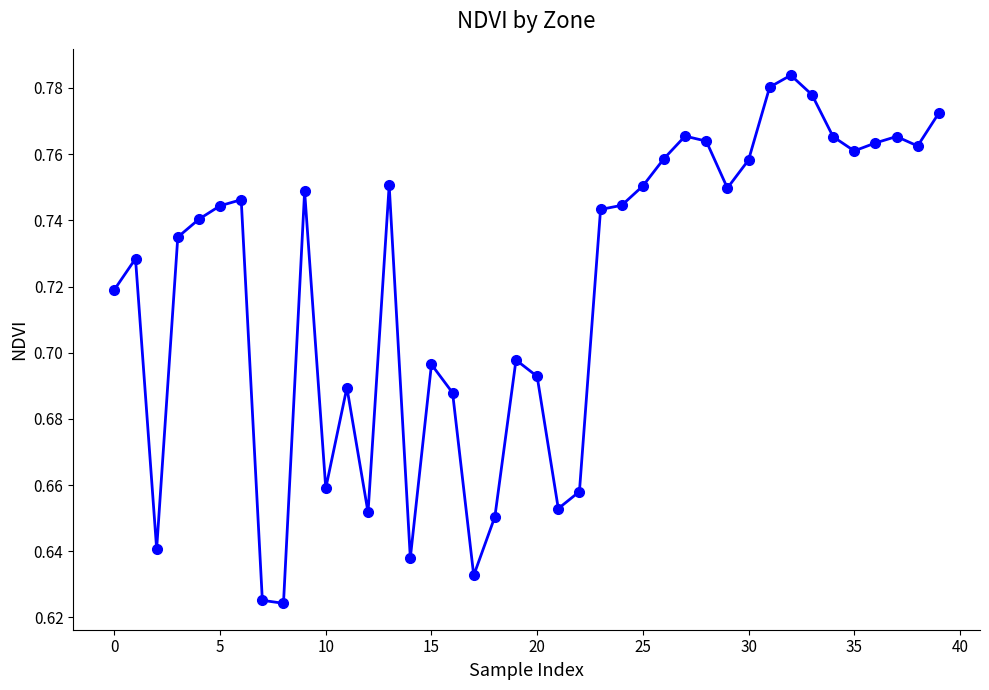

Count the values in the range 0 to 1.

40